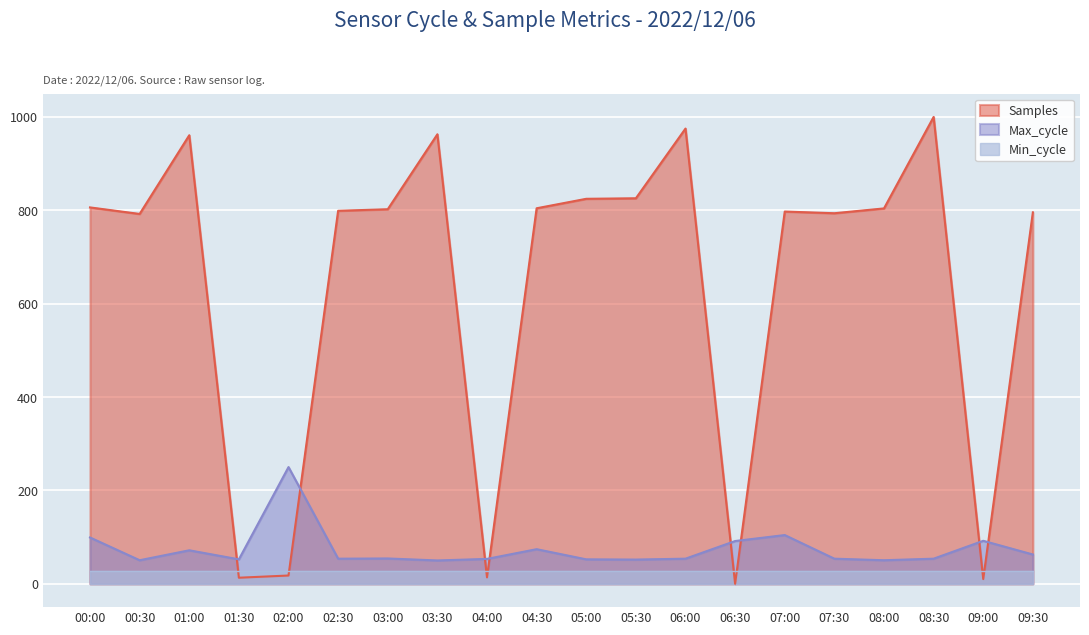

Does the chart display data point markers on the line(s)?

No